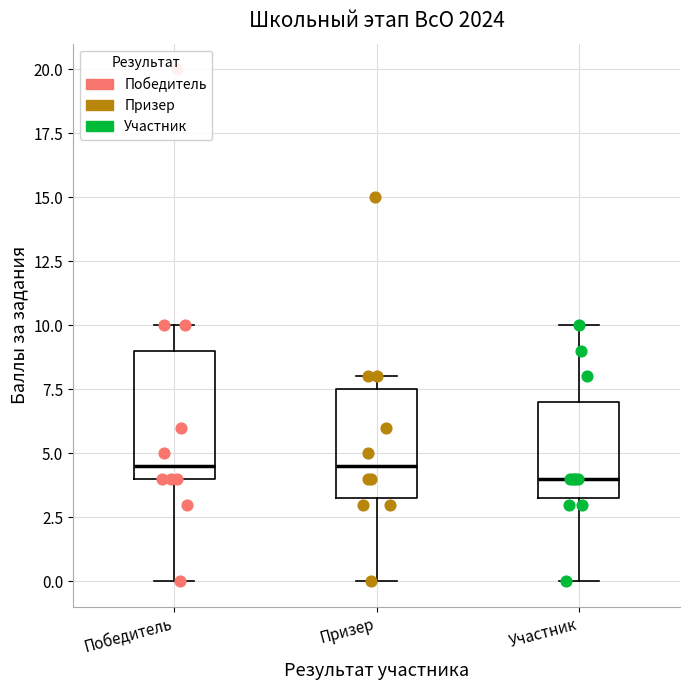

Where does the median line of the box for Победитель sit on the y-axis? The values are not printed on the chart, so give them approximately, as read against the axis.

4.5